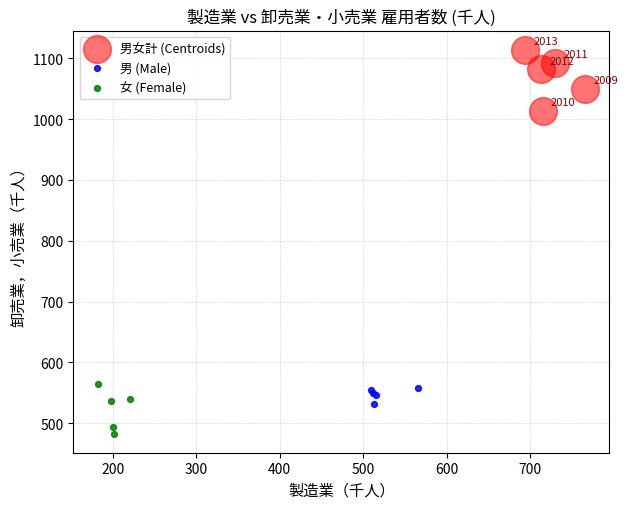

Which series reaches the maximum Y coordinate?

男女計 (Centroids)